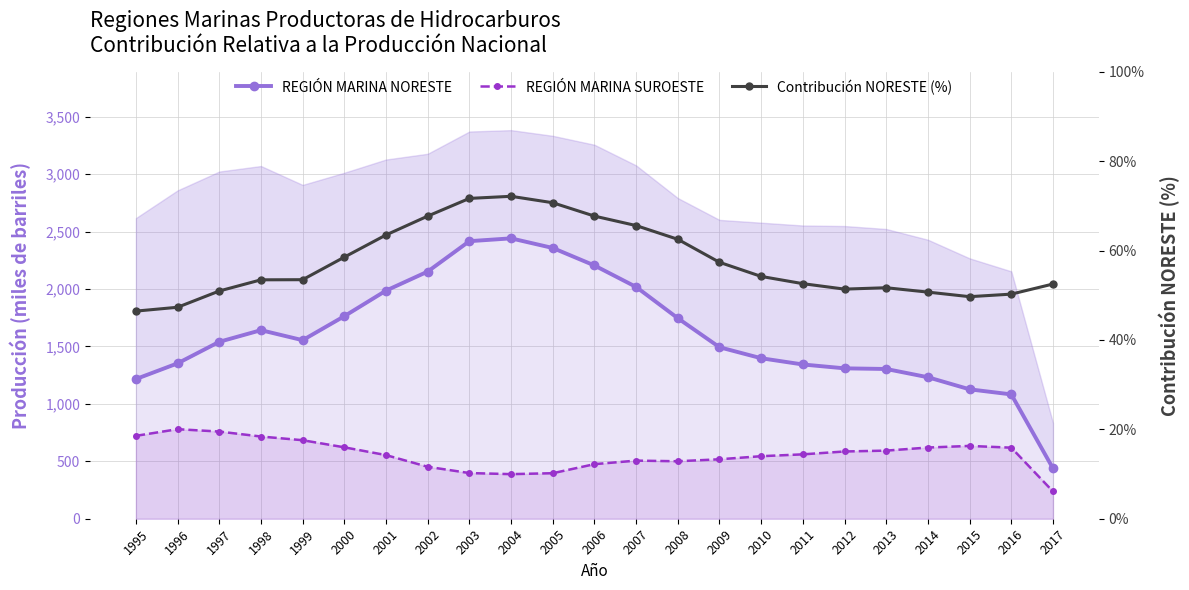

True or false: REGIÓN MARINA NORESTE has more than 2 points higher than both neighbors.

False